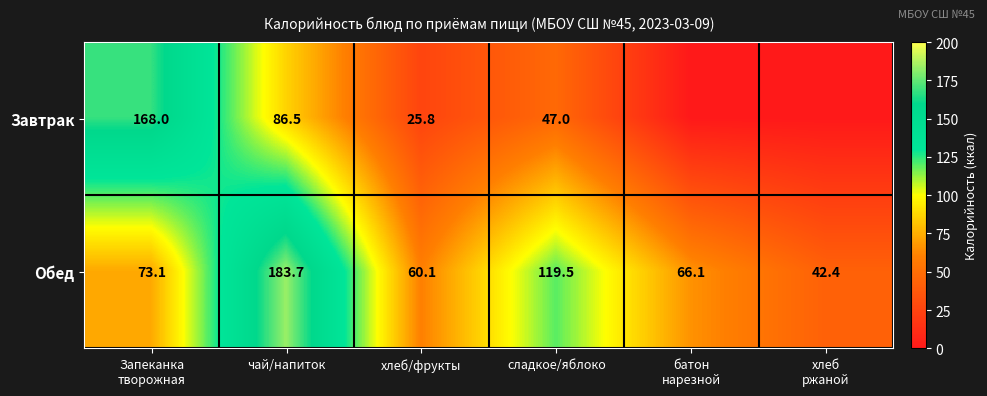

The value of Обед at сладкое/яблоко is 119.5. True or false?

True